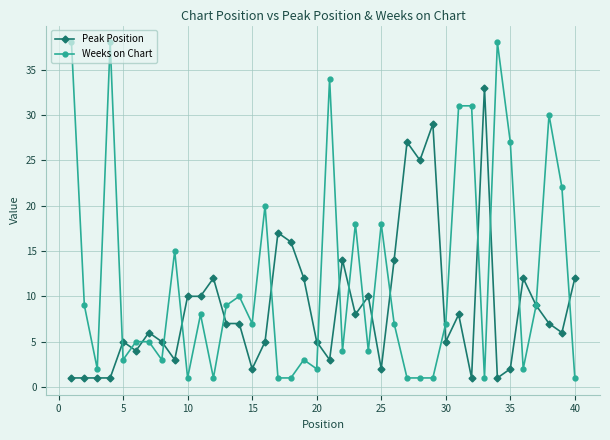

Which series has the largest total across all categories?

Weeks on Chart